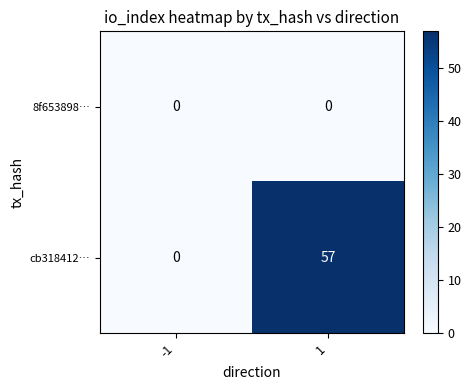

Which series changed the most between -1 and 1?

cb318412…